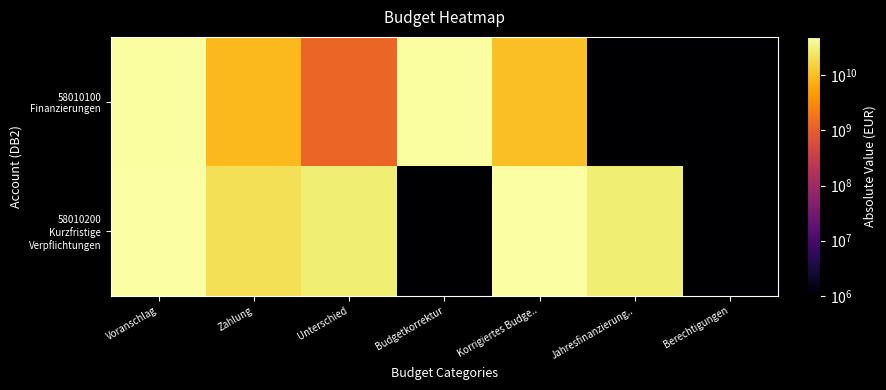

What is the spread (max minus min) of values at Budgetkorrektur?

47277604434.5